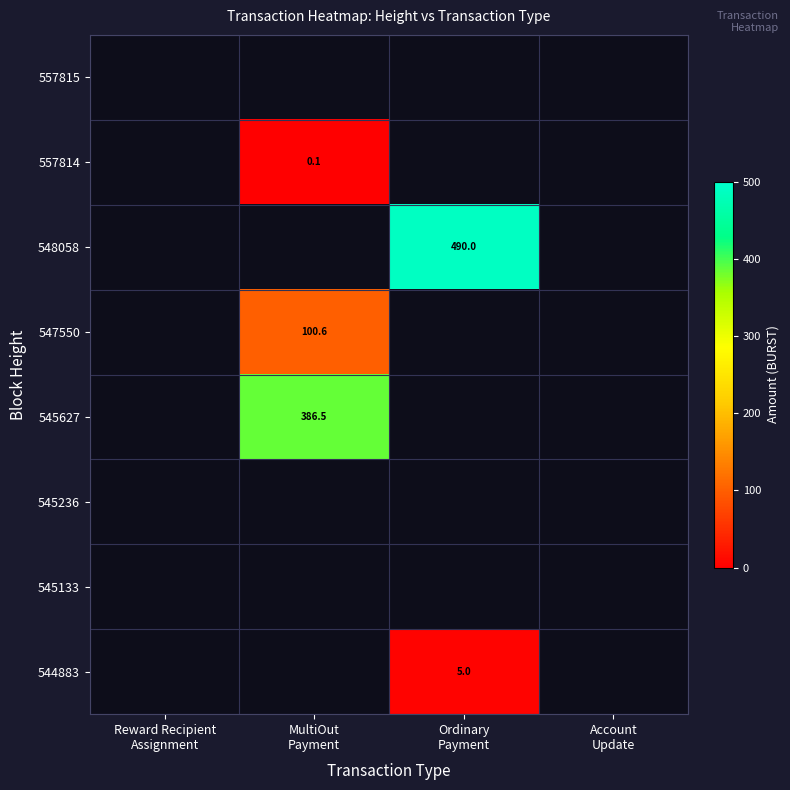

Count the number of categories in the chart.

4